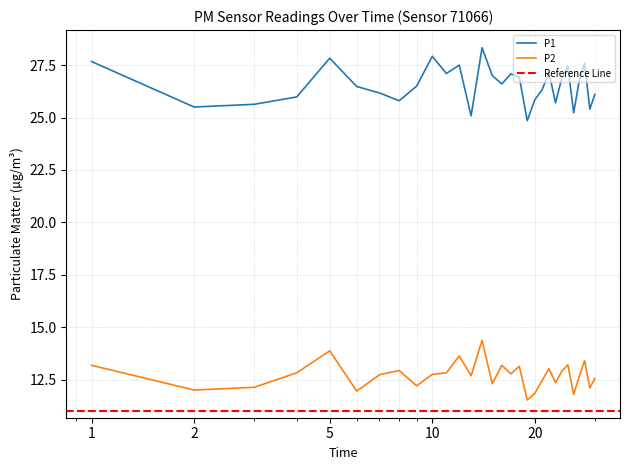

True or false: P1 and P2 cross at least once.

False